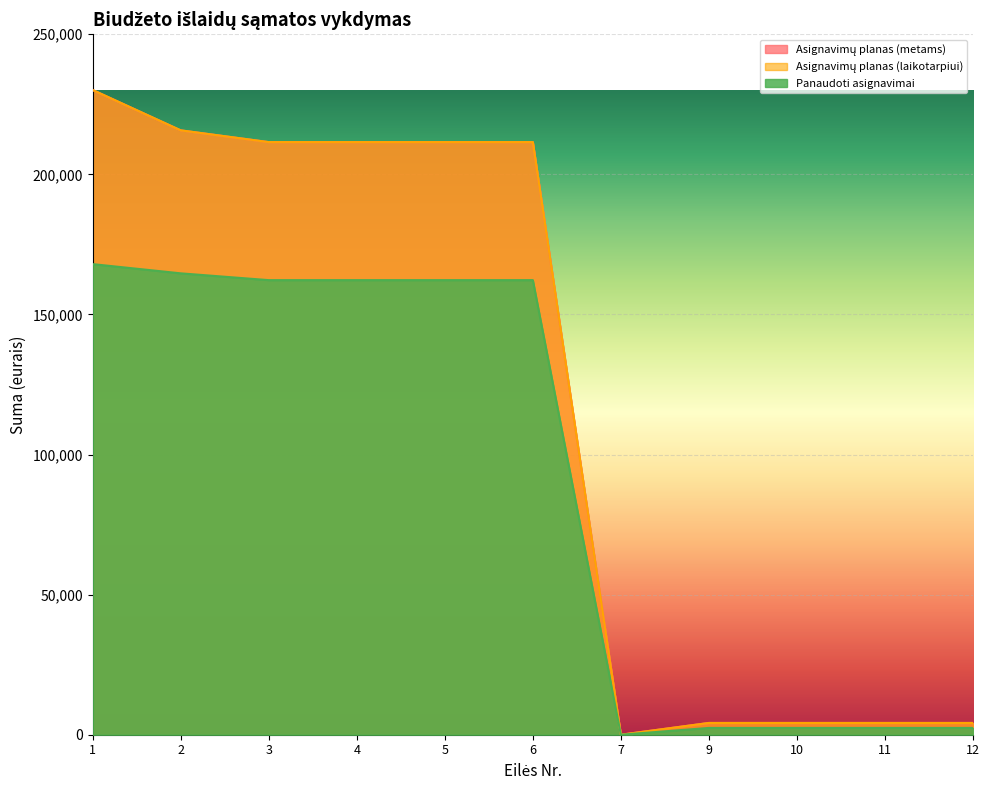

Does the chart display data point markers on the line(s)?

No